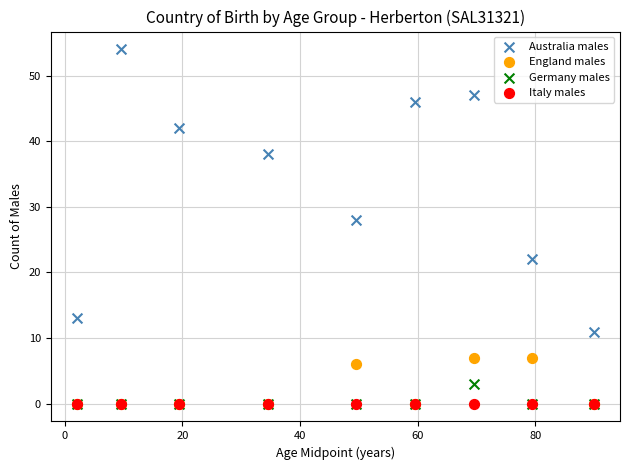

Across all series, what Y value is closest to 27?

28